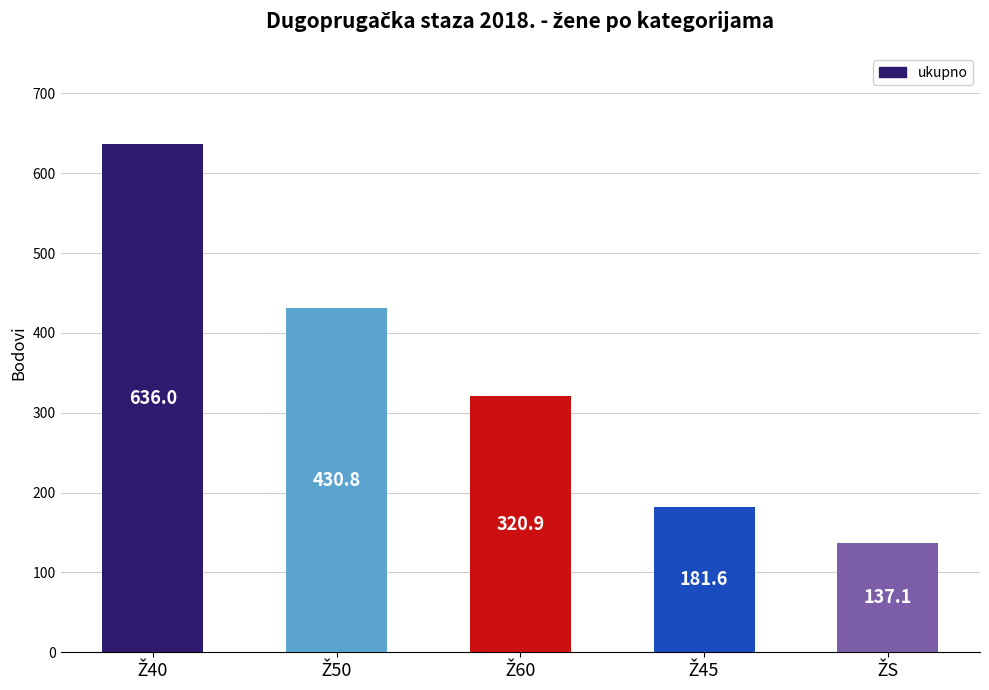

What is the difference between the second highest and minimum values?

293.7